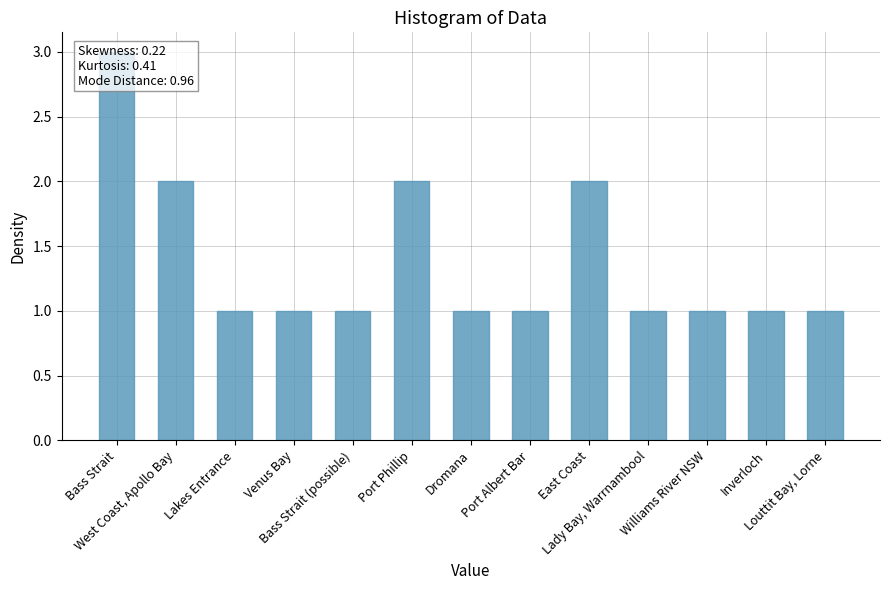

How many series are shown in this chart?

1